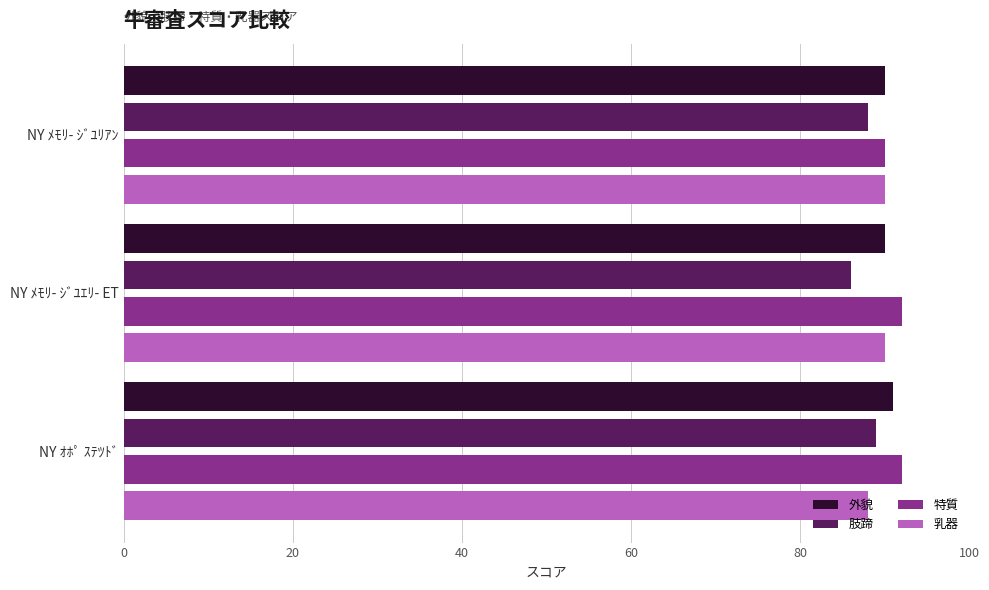

What is the smallest value displayed?

86